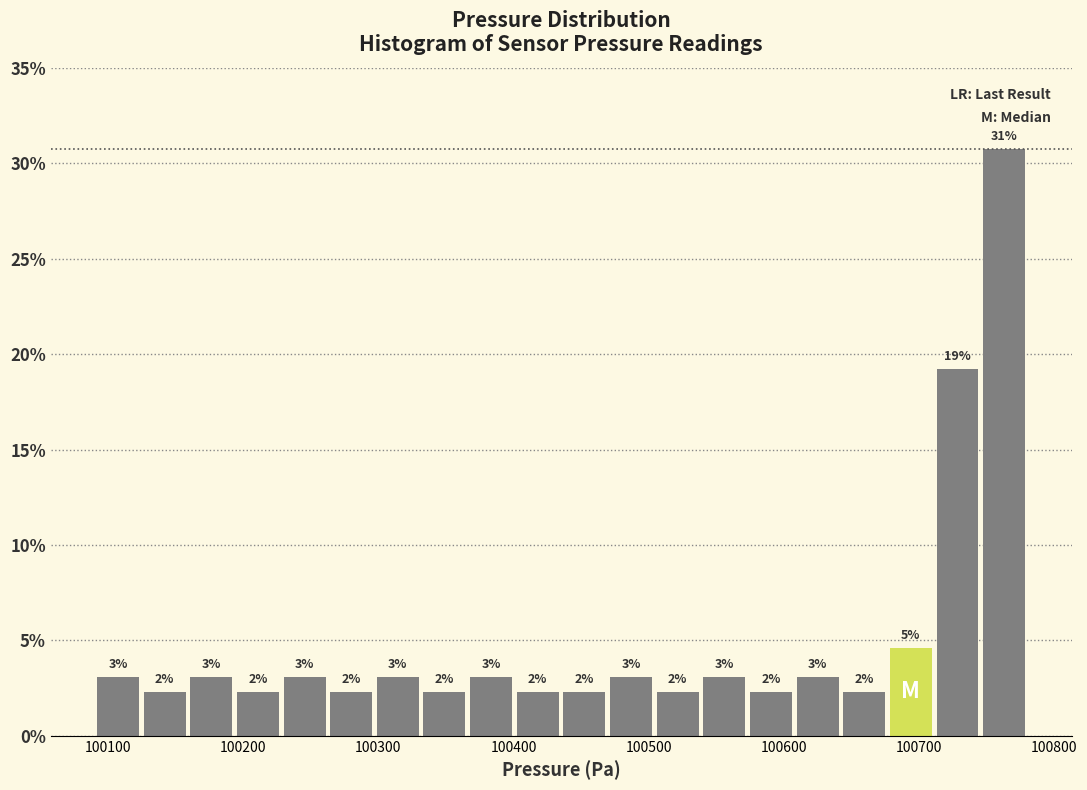

Read against the x-axis, roughly where is the centre of the tallest bar?

100760